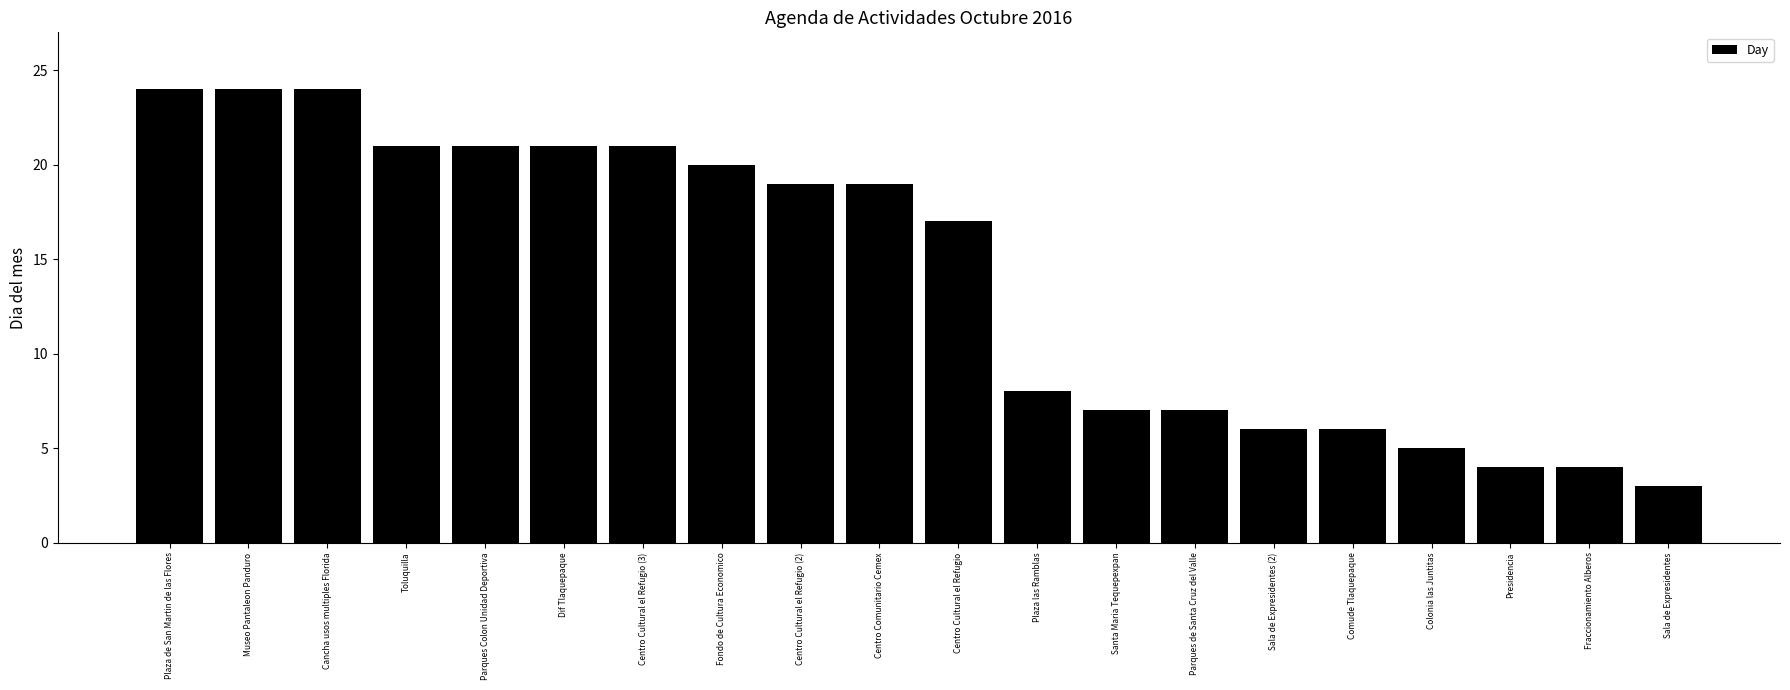

The value at Dif Tlaquepaque is 14. True or false?

False